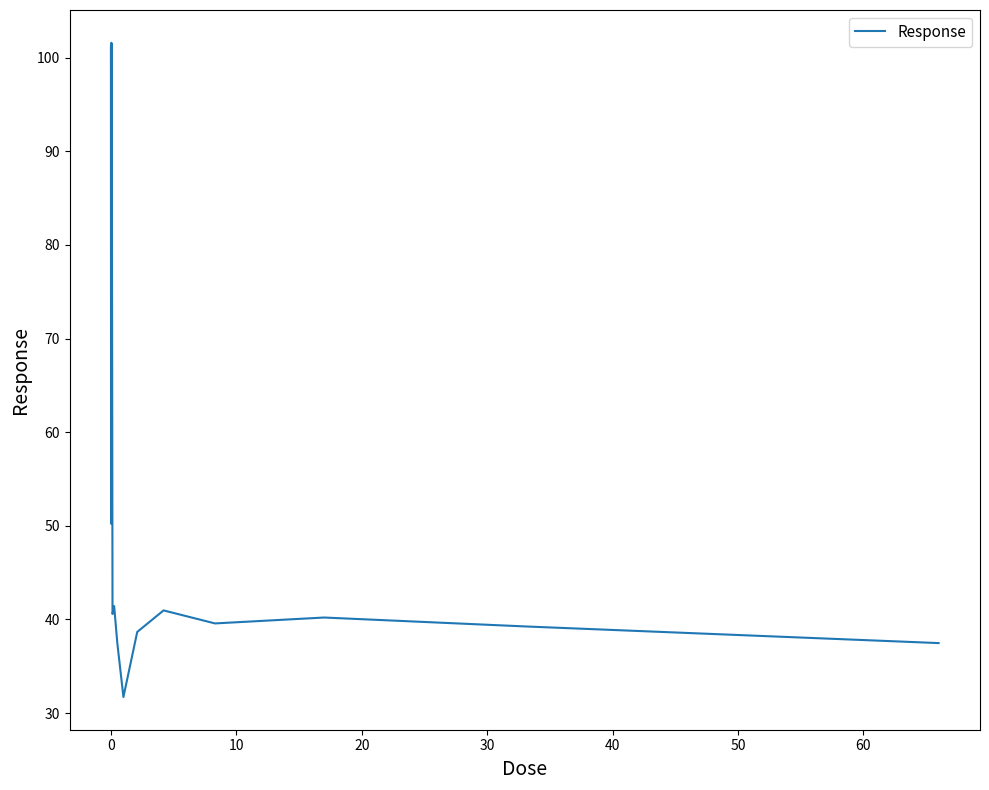

True or false: the data has more than 0 interior local peaks.

True